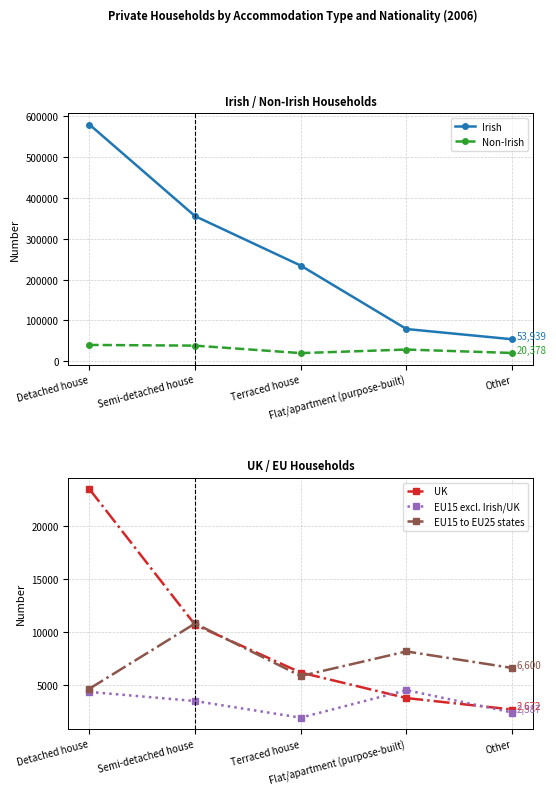

Where is EU15 excl. Irish/UK nearest to the value 3202?

Semi-detached house